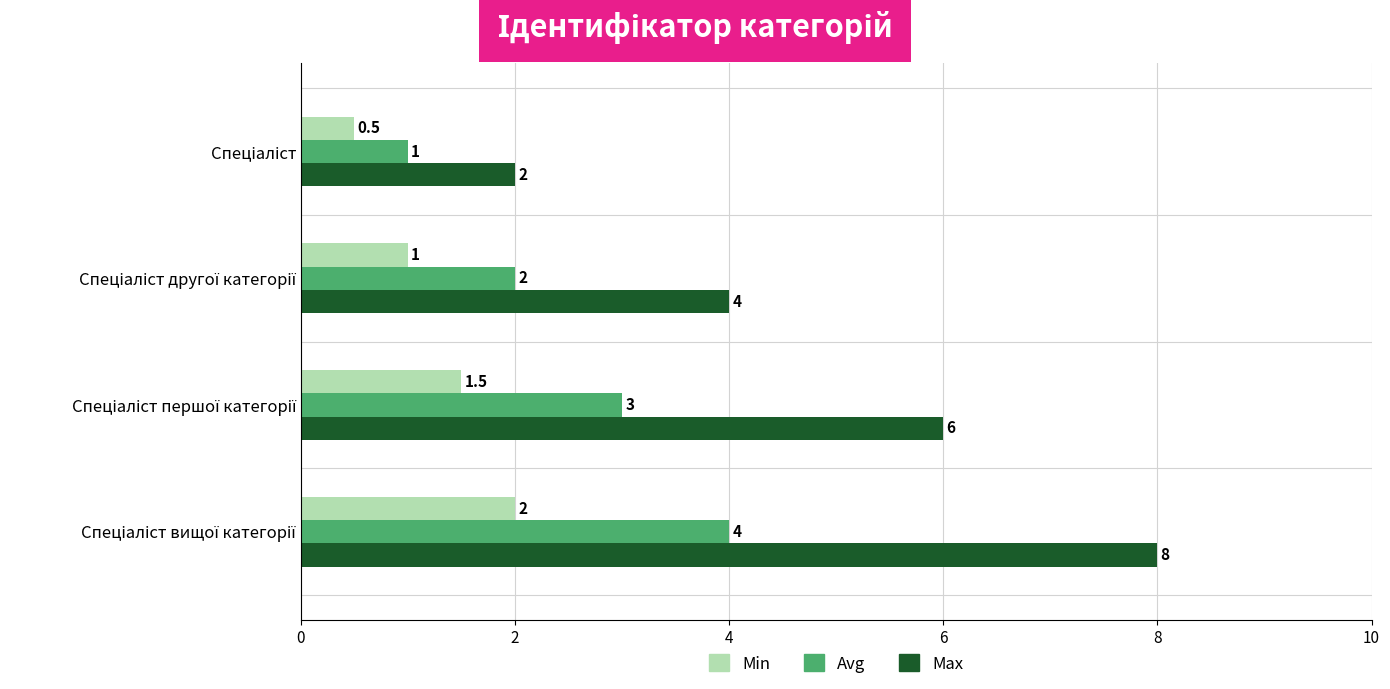

Which series has the largest range (max minus min)?

Max